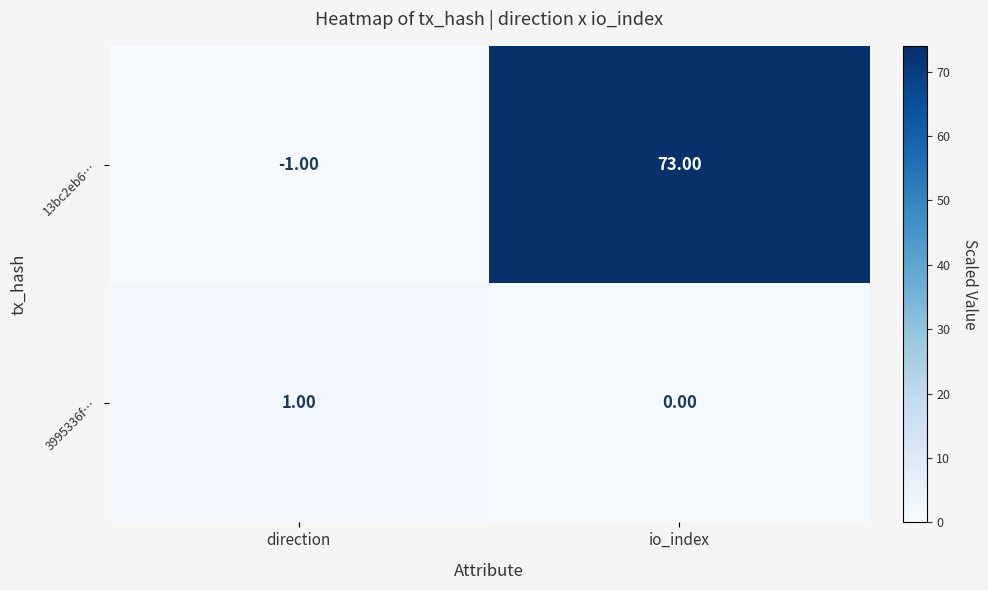

What is the spread (max minus min) of values at io_index?

73